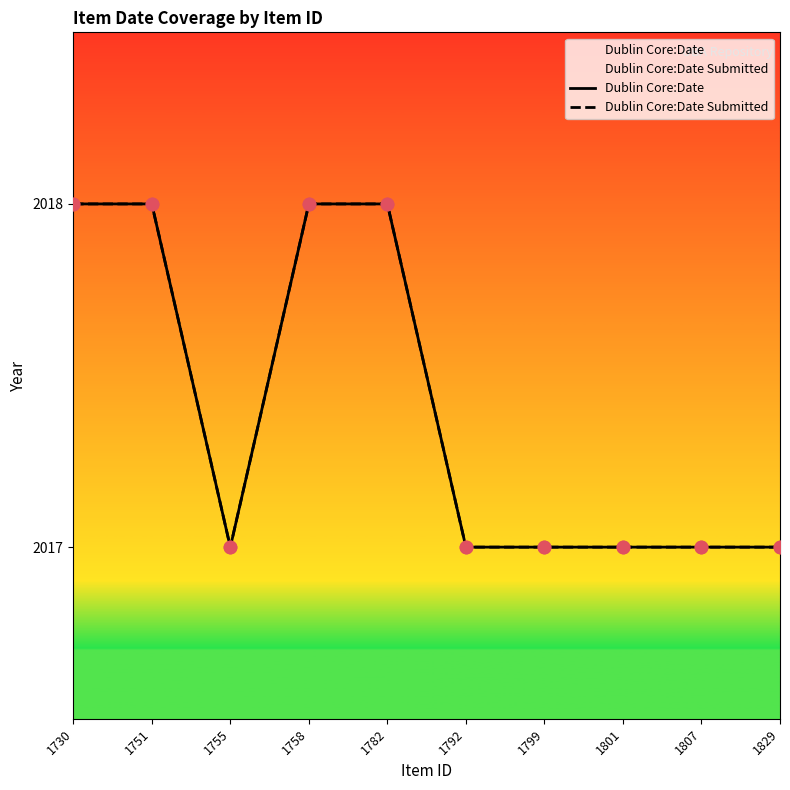

What are all the series names shown in the legend?

Dublin Core:Date, Dublin Core:Date Submitted